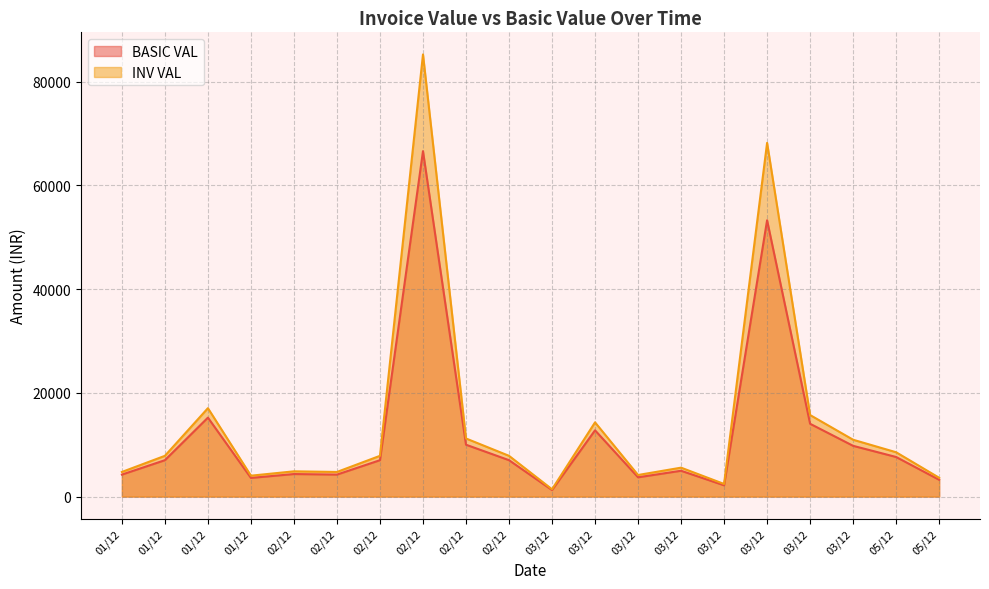

True or false: INV VAL has a value of 6560.5 at 01/12.

False